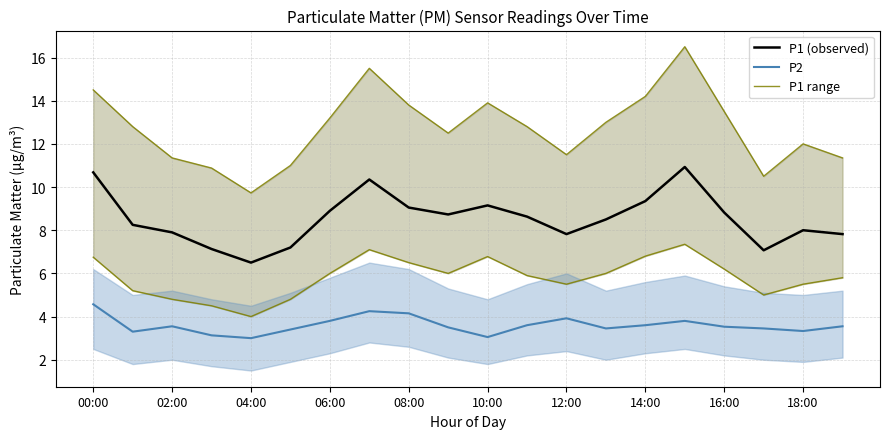

What is the average value of the P1 (observed) series?

8.5